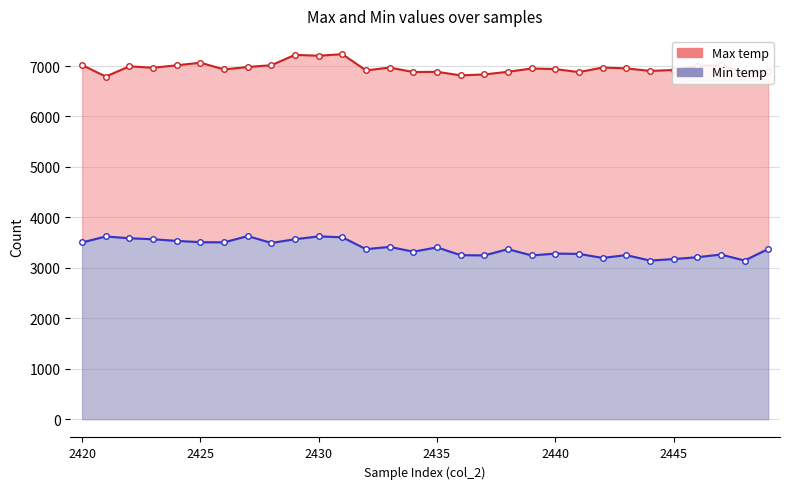

How many lines are shown in the chart?

2